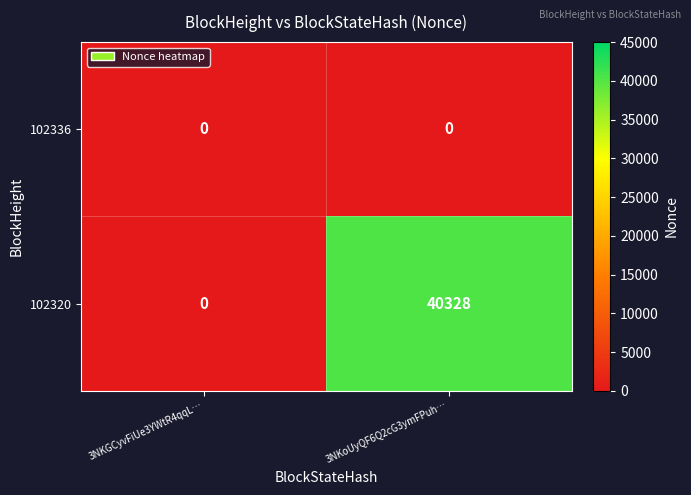

True or false: 102320 has a value of 40328 at 3NKoUyQF6Q2cG3ymFPuh….

True